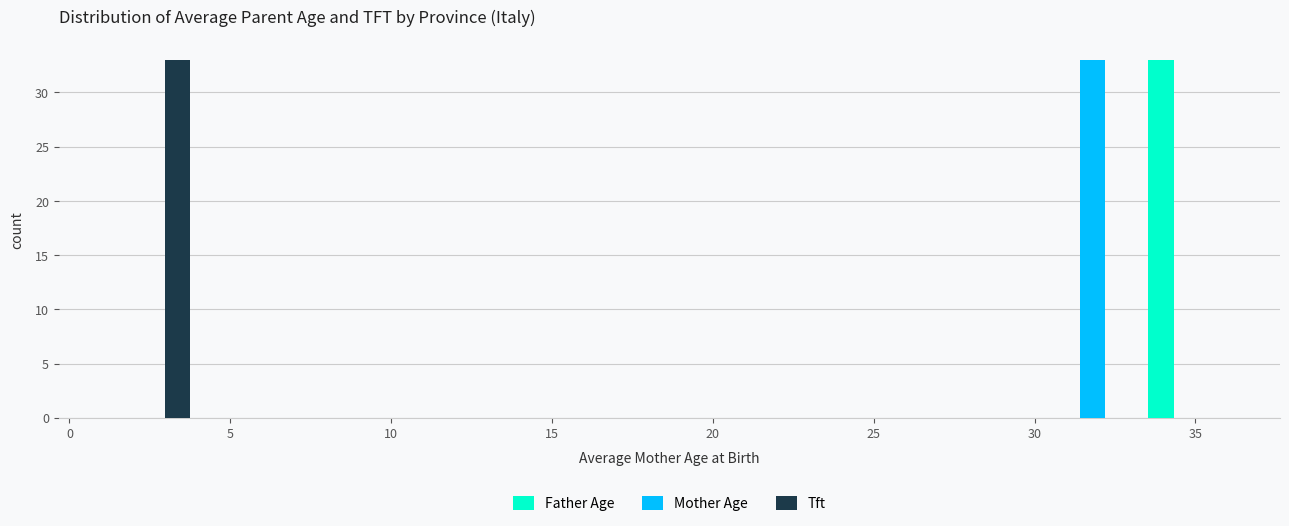

Reading left to right, transcribe this chart: for each range on the x-axis, give the height of each series' bar. Neither the bar edges nor the heights are printed on the chart, so give them approximately, as read against the axes.

1.0 to 4.0: Father Age=0	Mother Age=0	Tft=33
4.0 to 7.0: Father Age=0	Mother Age=0	Tft=0
7.0 to 10.0: Father Age=0	Mother Age=0	Tft=0
10.0 to 13.0: Father Age=0	Mother Age=0	Tft=0
13.0 to 15.5: Father Age=0	Mother Age=0	Tft=0
15.5 to 18.5: Father Age=0	Mother Age=0	Tft=0
18.5 to 21.5: Father Age=0	Mother Age=0	Tft=0
21.5 to 24.5: Father Age=0	Mother Age=0	Tft=0
24.5 to 27.5: Father Age=0	Mother Age=0	Tft=0
27.5 to 30.5: Father Age=0	Mother Age=0	Tft=0
30.5 to 33.5: Father Age=0	Mother Age=33	Tft=0
33.5 to 36.0: Father Age=33	Mother Age=0	Tft=0